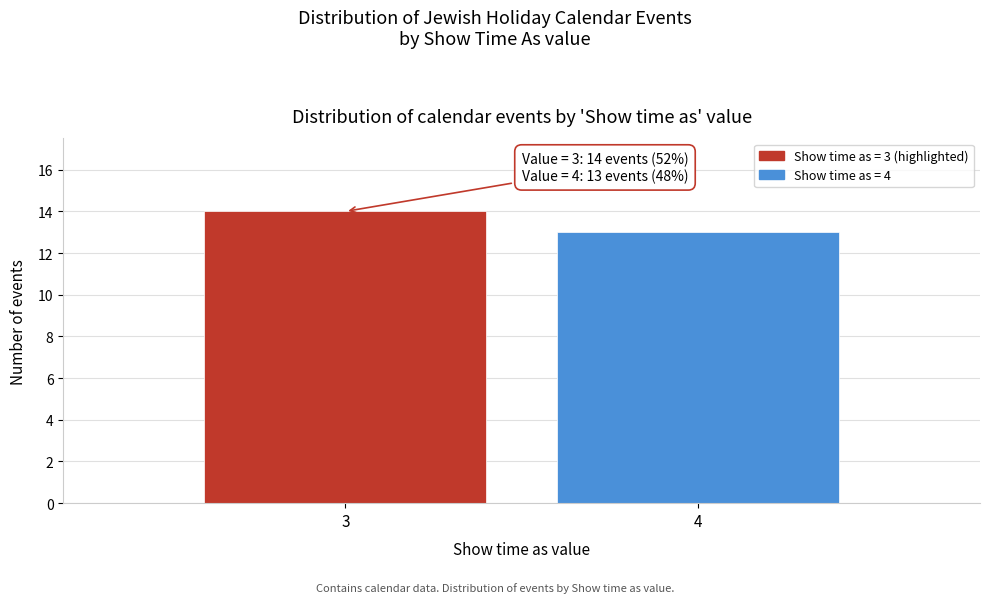

Reading left to right, extract all data points from this chart.

3=14	4=13